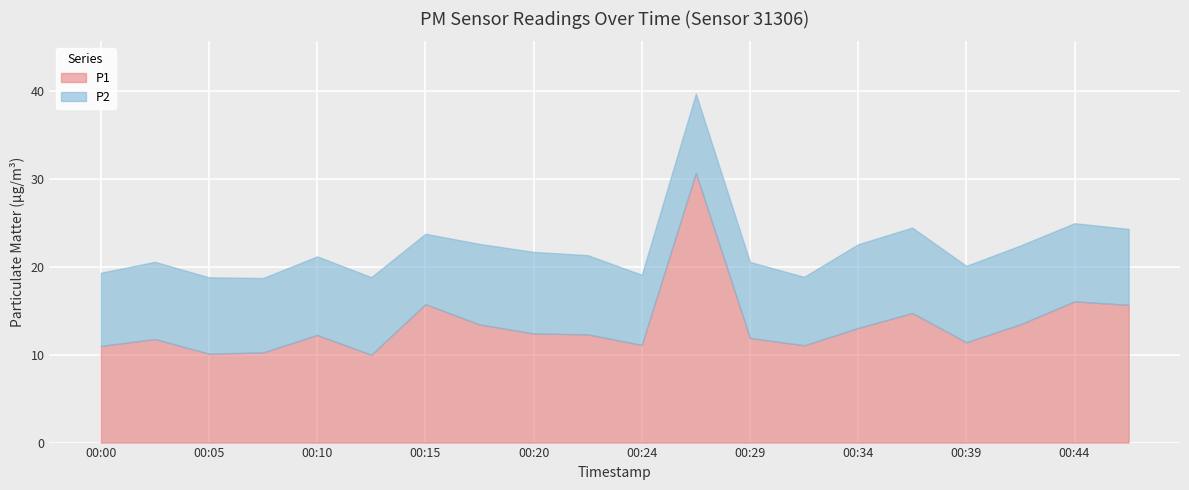

What is the value of the P2 point at the 9th from the left?

9.3